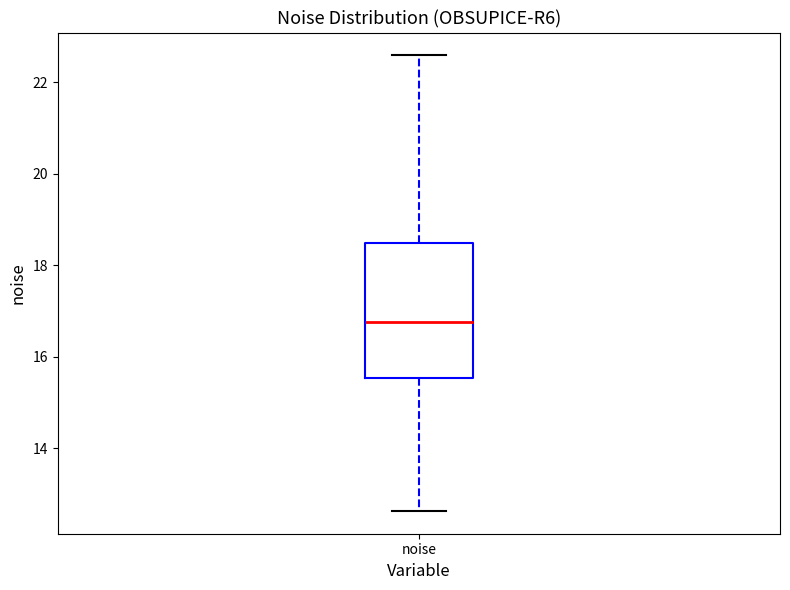

Transcribe this box plot: give where the median line is, the range the box spans, and where the two whiskers end, as read against the y-axis. The values are not printed on the chart, so give them approximately, as read against the axis.

median 16.8, box 15.6 to 18.4, whiskers 12.6 to 22.6